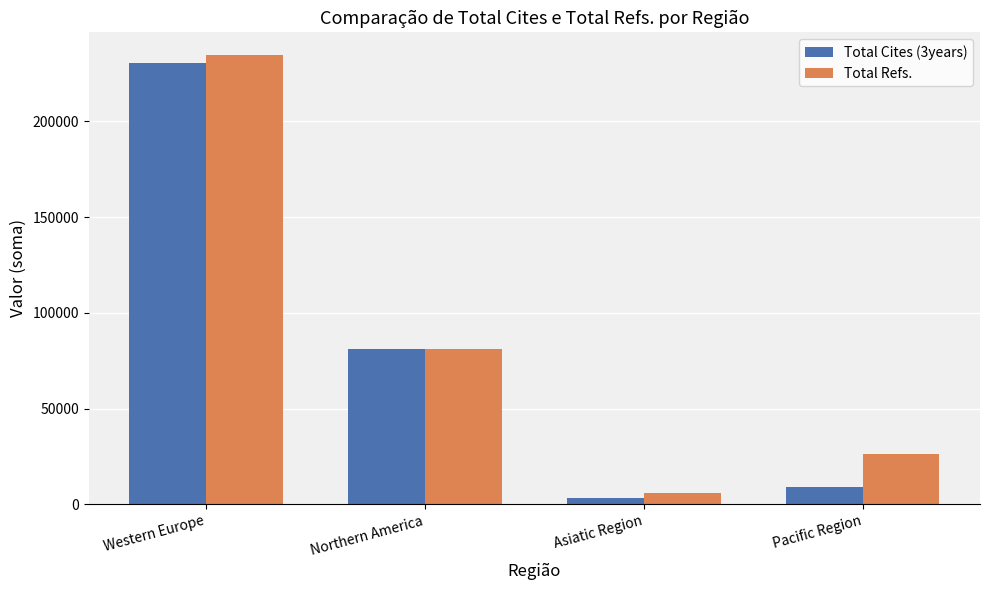

What is the difference between the second highest and minimum values in the Total Refs. series?

75233